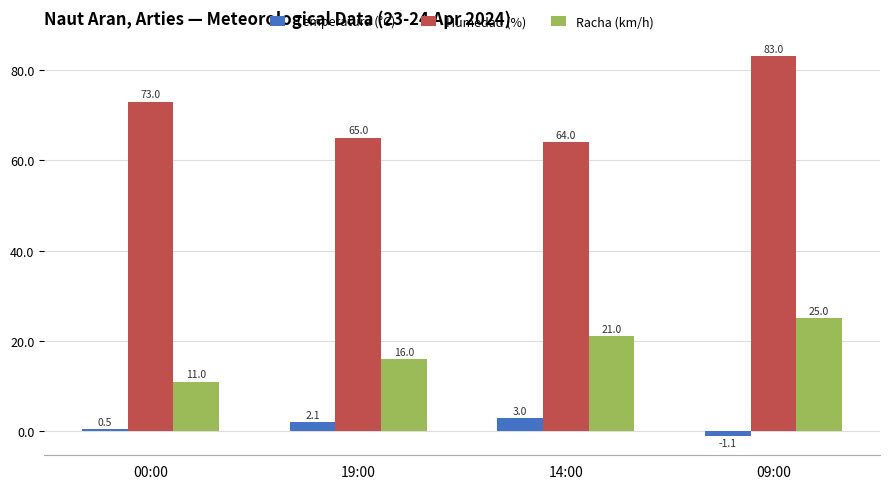

What is the smallest value displayed?

-1.1